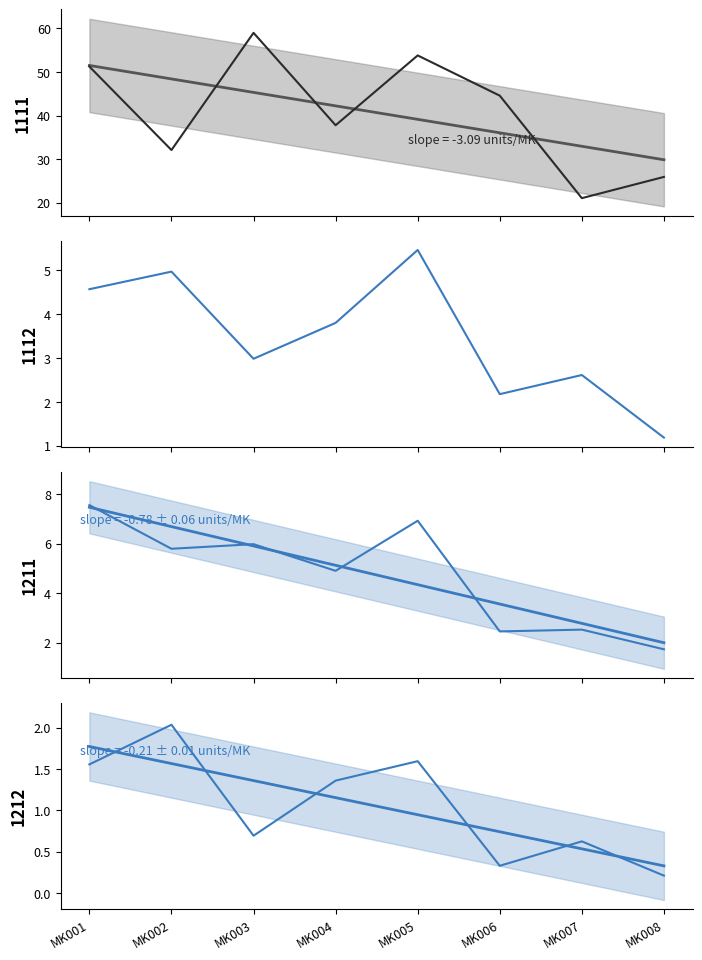

What is the difference between the maximum and minimum values in the 1111 series?

38.0